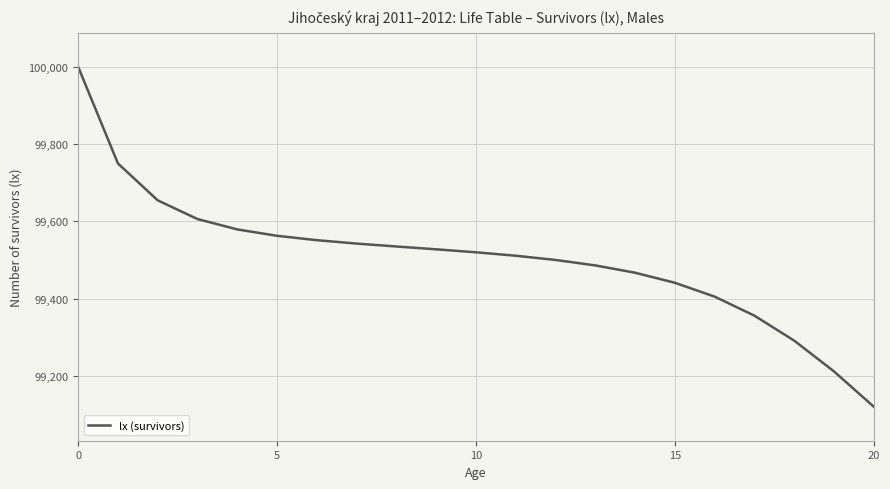

What is the minimum value shown in the chart?

99120.7